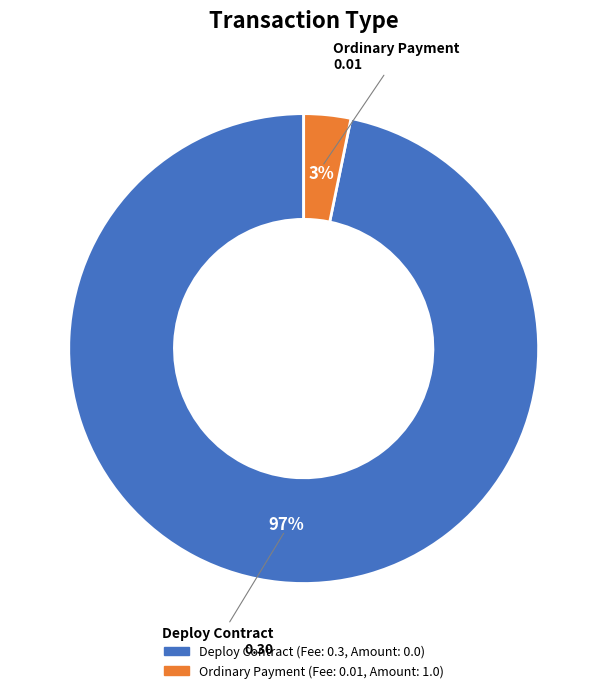

Between Deploy Contract and Ordinary Payment, which is larger?

Deploy Contract